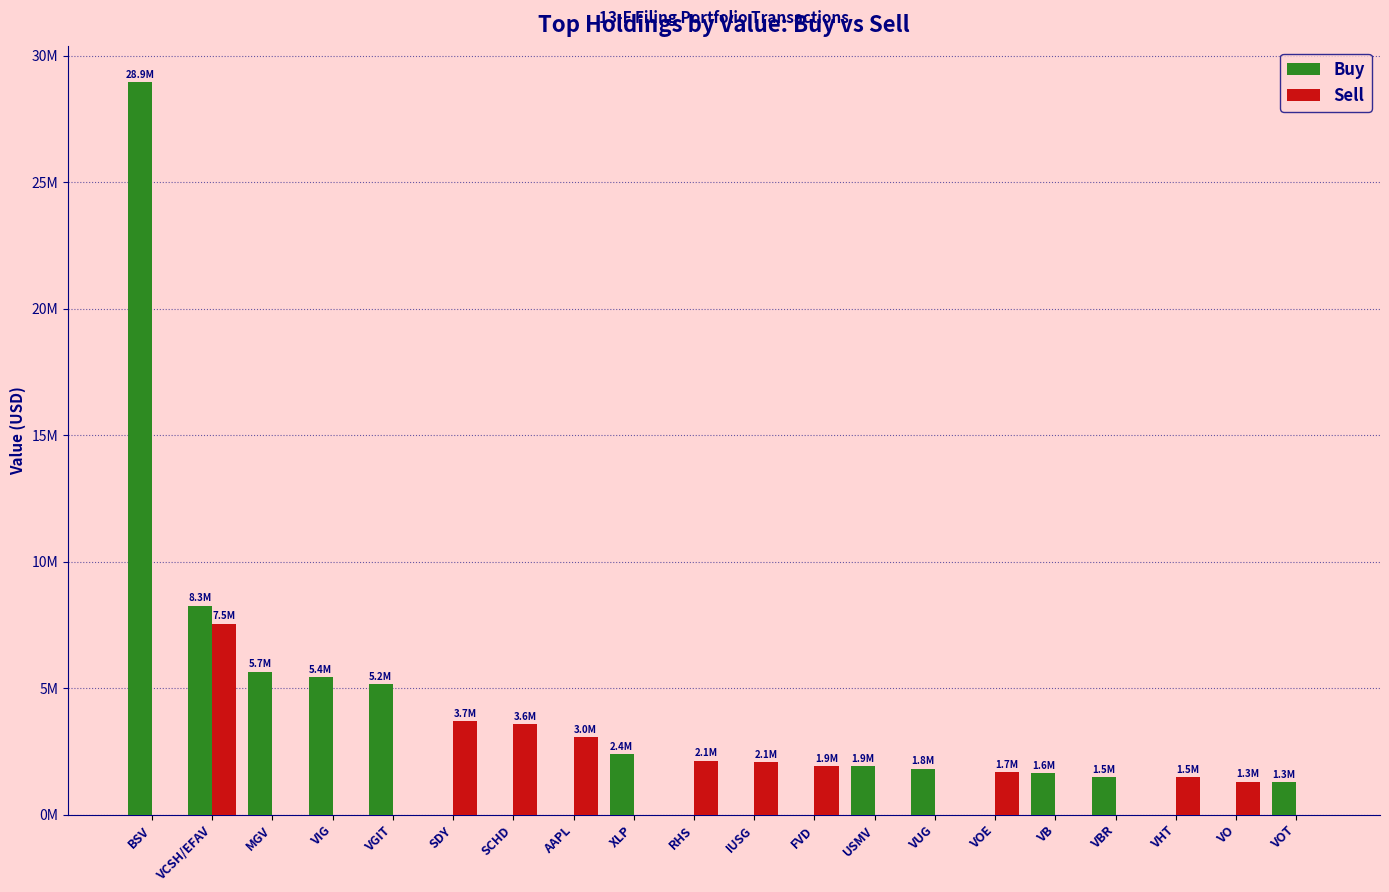

What are all the series names shown in the legend?

Buy, Sell